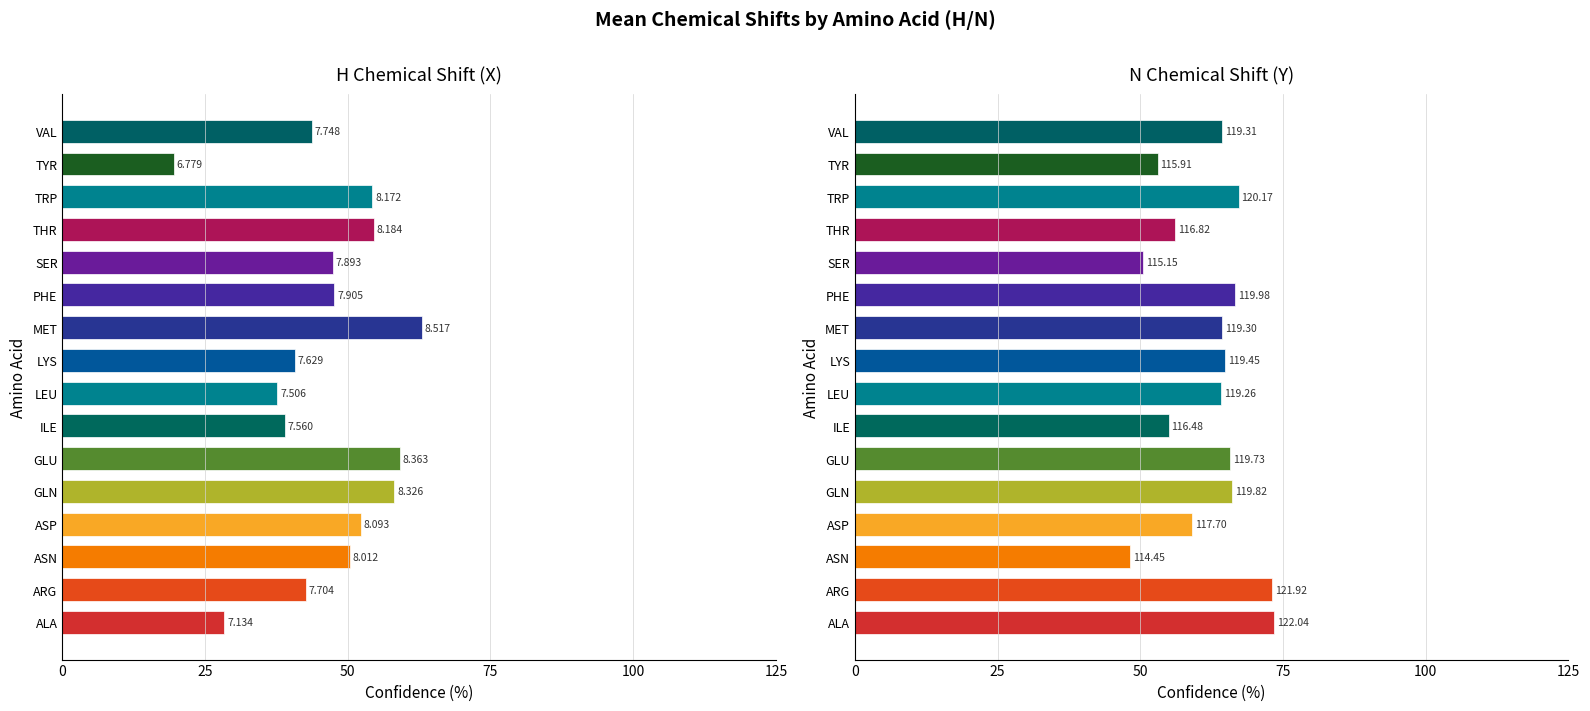

Rank the series at ILE from highest to lowest value.

Mean Y_shift, Mean X_shift